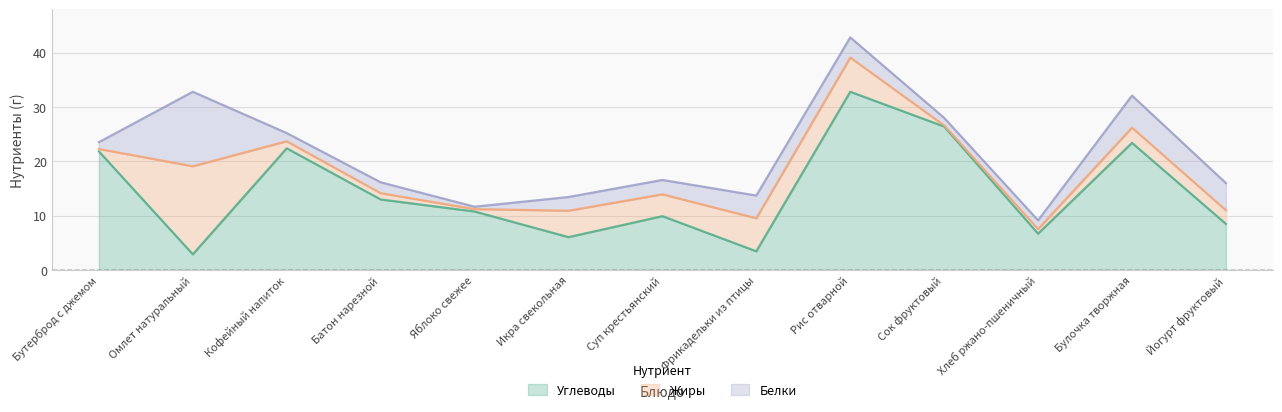

At which category is the sum across all series the highest?

Рис отварной